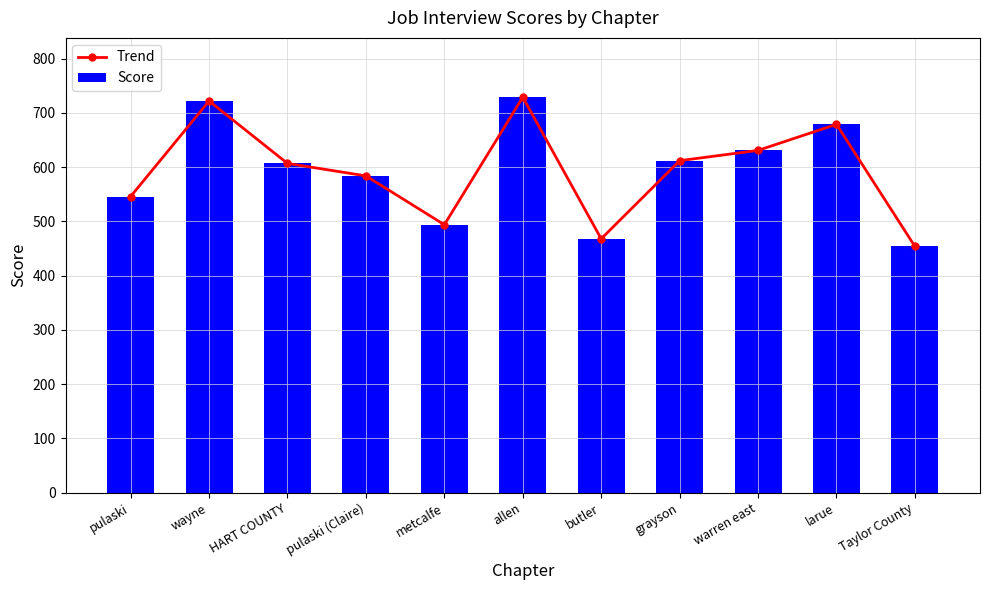

The value of Score at allen is 729. True or false?

True